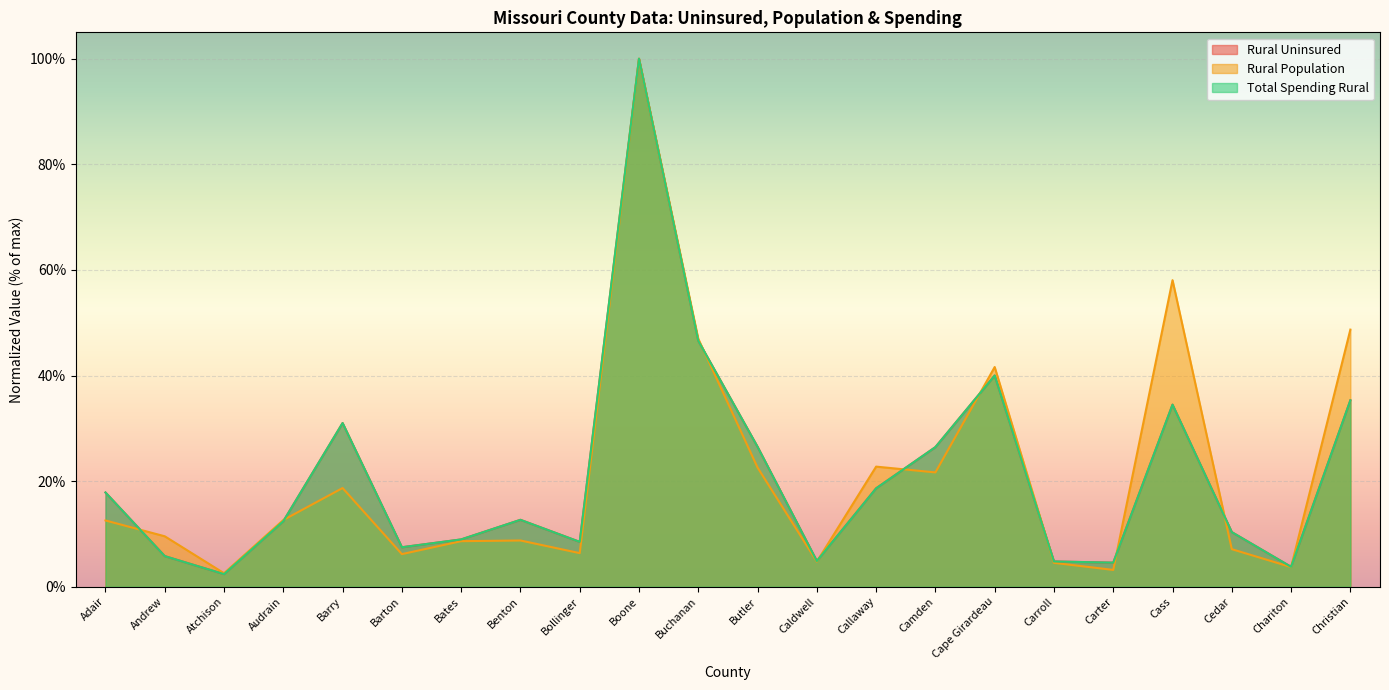

Reading left to right, transcribe all the data shown in this chart.

Rural Uninsured: Adair=17.8	Andrew=5.8	Atchison=2.4	Audrain=12.4	Barry=31.0	Barton=7.5	Bates=9.0	Benton=12.7	Bollinger=8.5	Boone=100.0	Buchanan=46.6	Butler=26.5	Caldwell=4.9	Callaway=18.6	Camden=26.4	Cape Girardeau=40.0	Carroll=4.8	Carter=4.6	Cass=34.5	Cedar=10.3	Chariton=3.8	Christian=35.3
Rural Population: Adair=12.6	Andrew=9.6	Atchison=2.6	Audrain=12.6	Barry=18.7	Barton=6.2	Bates=8.6	Benton=8.8	Bollinger=6.4	Boone=100.0	Buchanan=47.0	Butler=22.6	Caldwell=4.8	Callaway=22.7	Camden=21.6	Cape Girardeau=41.6	Carroll=4.5	Carter=3.2	Cass=58.1	Cedar=7.1	Chariton=3.7	Christian=48.7
Total Spending Rural: Adair=17.8	Andrew=5.8	Atchison=2.4	Audrain=12.4	Barry=31.0	Barton=7.5	Bates=9.0	Benton=12.7	Bollinger=8.5	Boone=100.0	Buchanan=46.6	Butler=26.5	Caldwell=4.9	Callaway=18.6	Camden=26.4	Cape Girardeau=40.0	Carroll=4.8	Carter=4.6	Cass=34.5	Cedar=10.3	Chariton=3.8	Christian=35.3